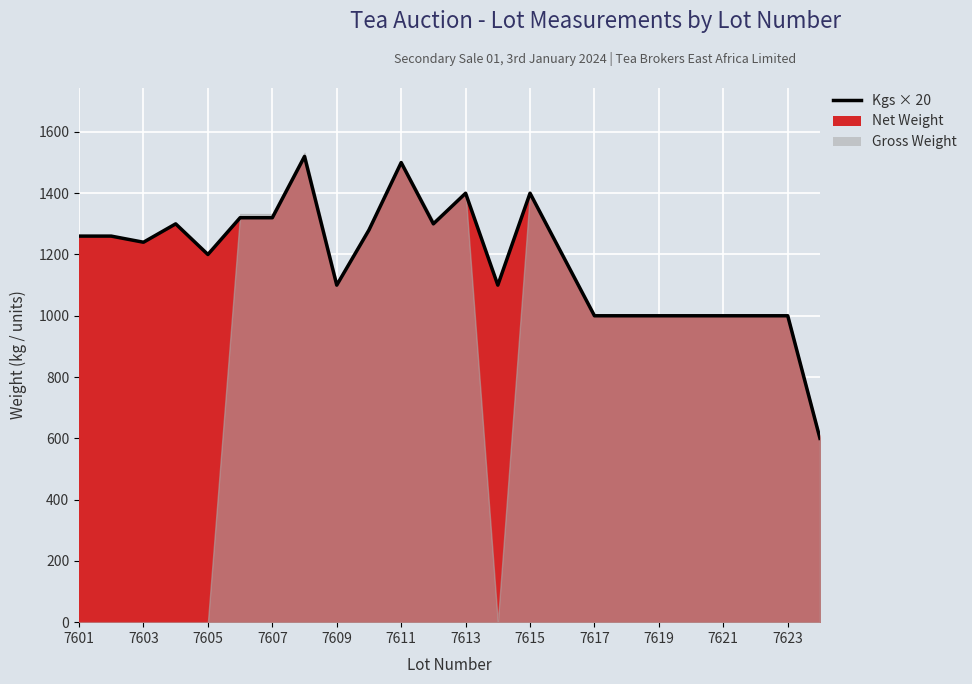

What is the ratio of the value at 15 to the value at 7607?

0.9